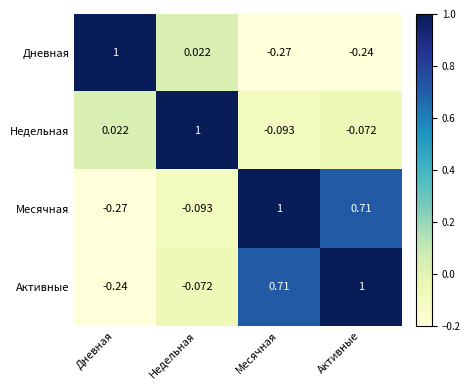

At which label does Недельная reach its minimum?

Месячная